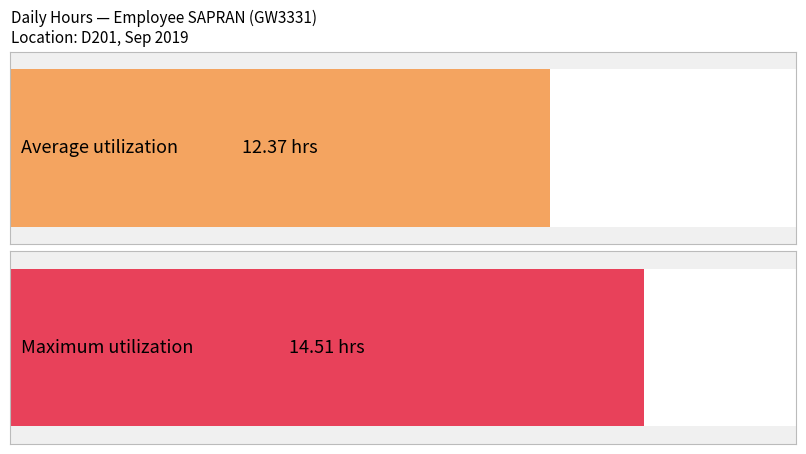

Does the chart contain any negative values?

No